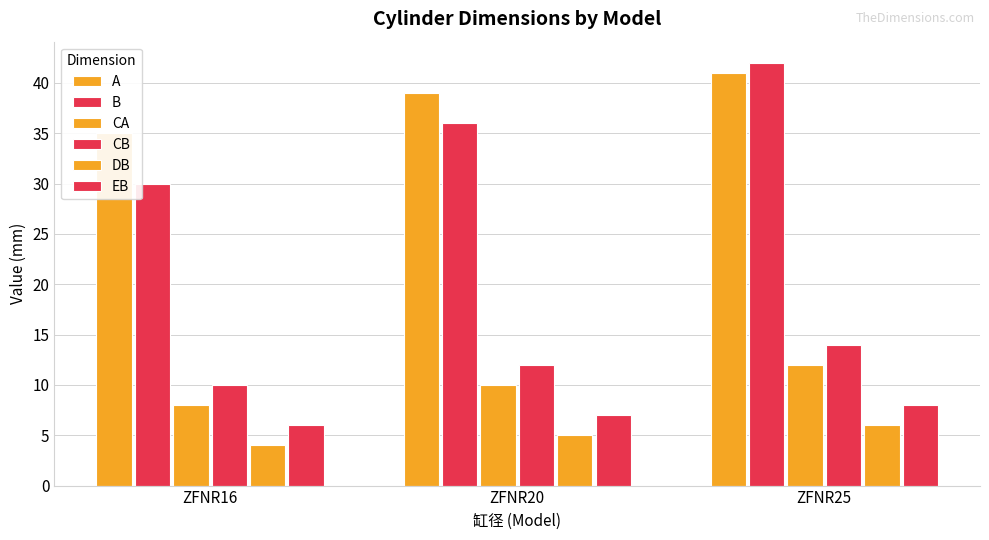

At which category is the sum across all series the highest?

ZFNR25